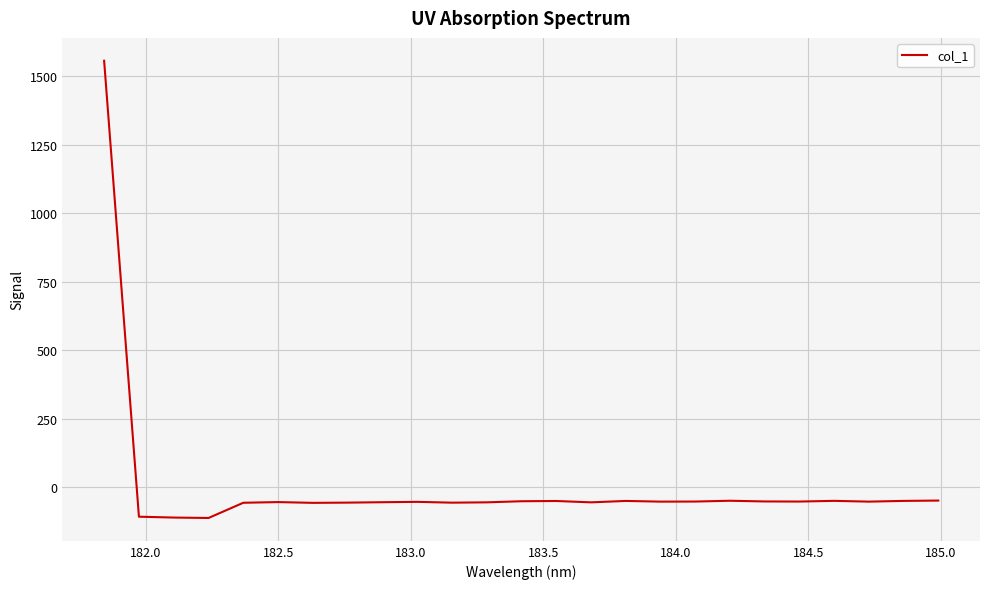

What is the greatest value displayed?

1557.4